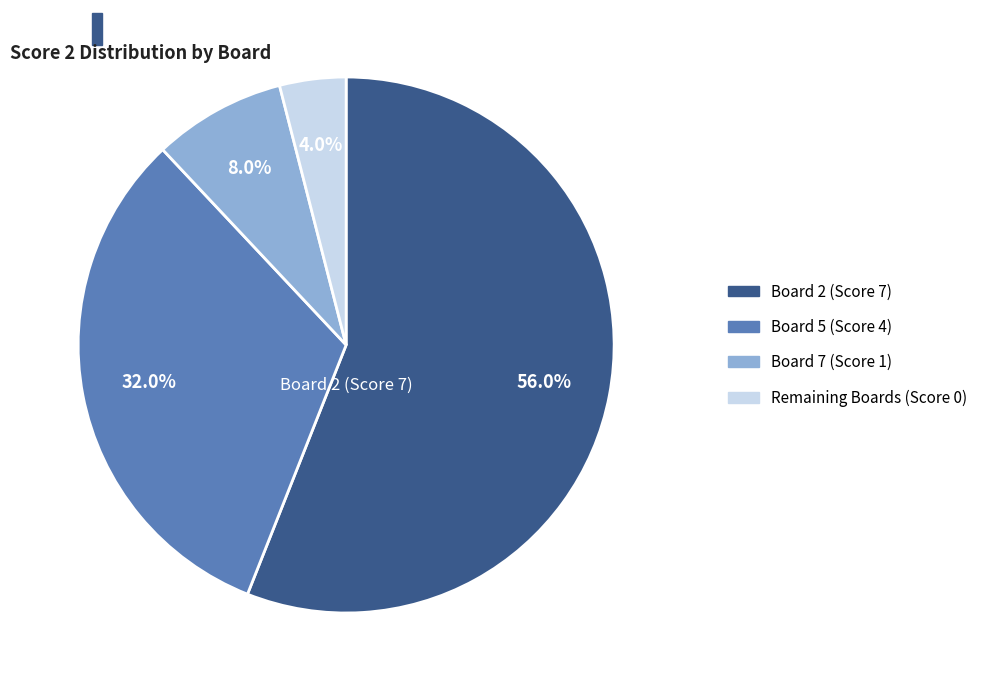

How many slices are in this pie chart?

4